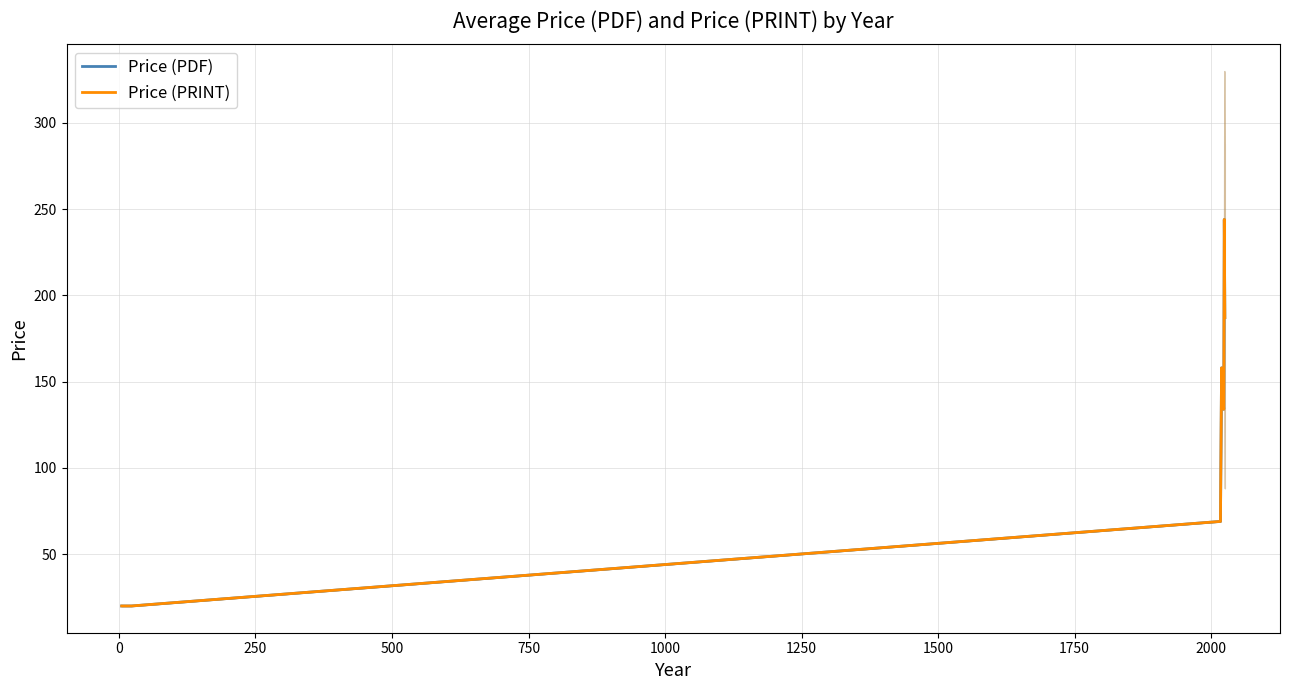

What is the greatest value displayed?

244.0